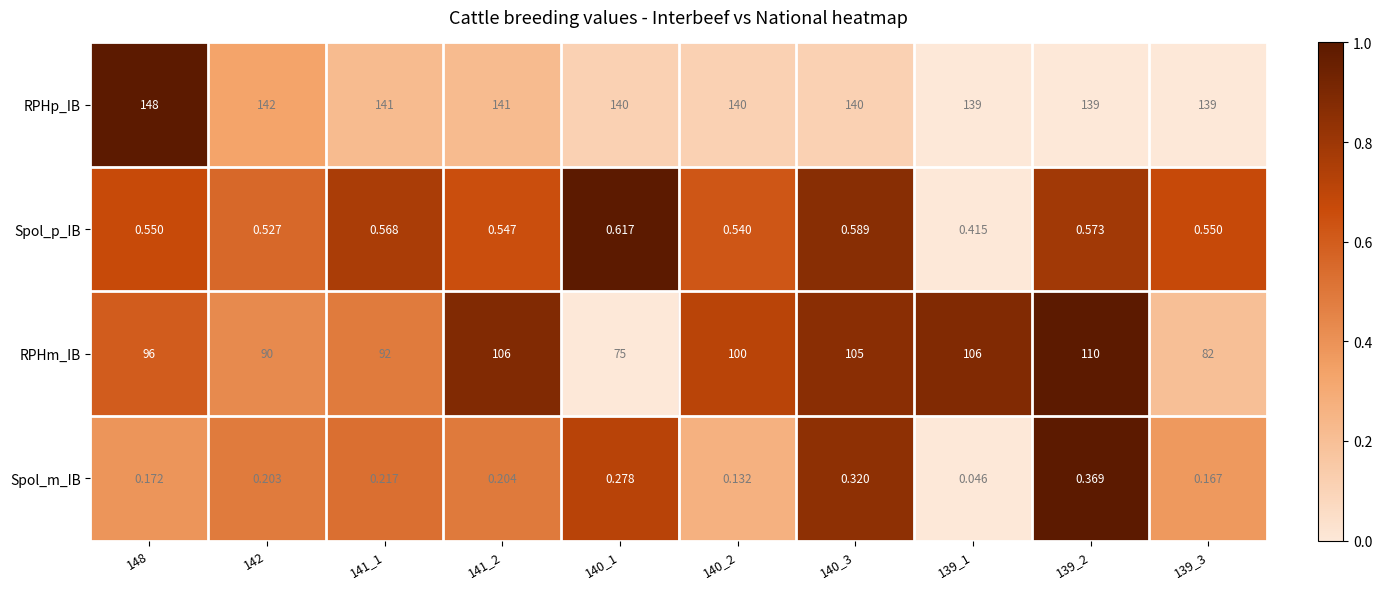

Count the number of categories in the chart.

10